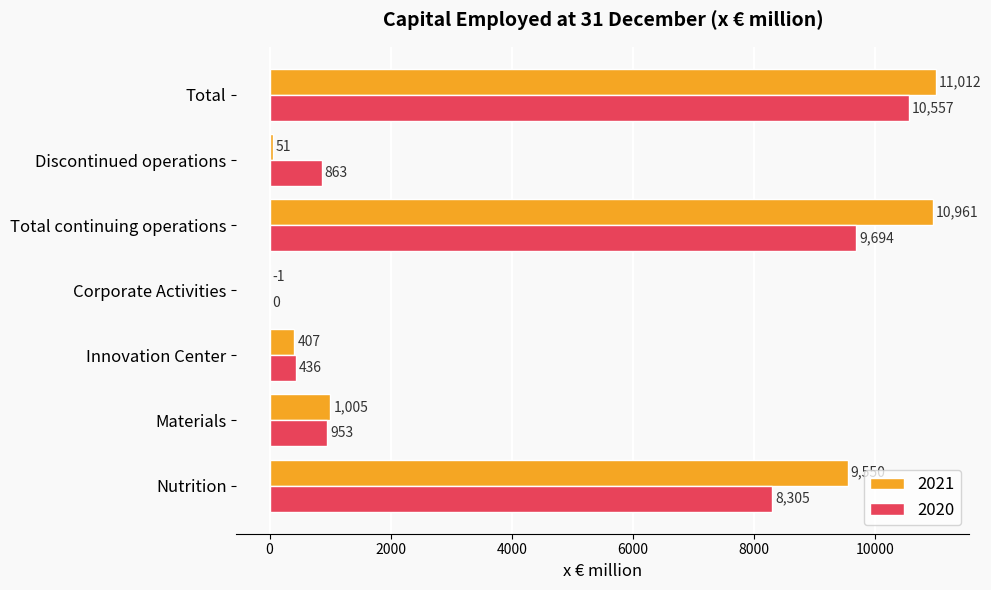

True or false: 2021 has a value of 1005 at Materials.

True